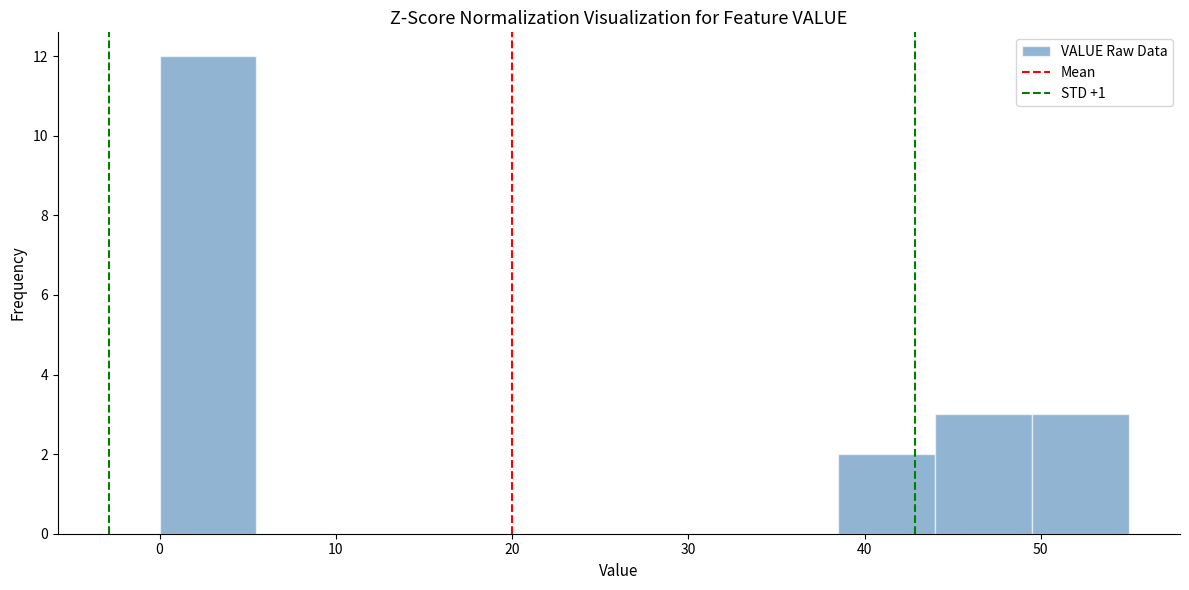

What is the height of the bar covering 0.0 to 5.5 on the x-axis? Neither the bar edges nor the heights are printed on the chart, so give them approximately, as read against the axes.

12